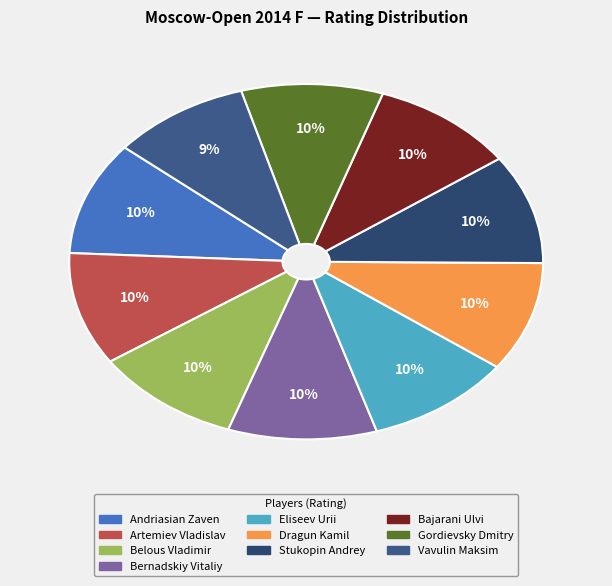

Which slice is the largest?

Andriasian Zaven